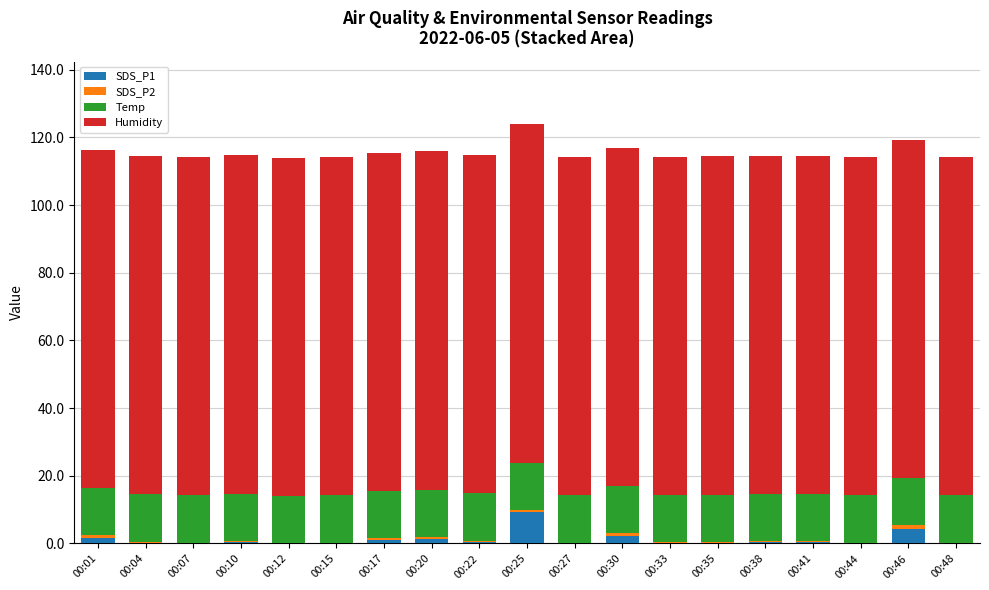

Which category has the highest value in the SDS_P1 series?

00:25